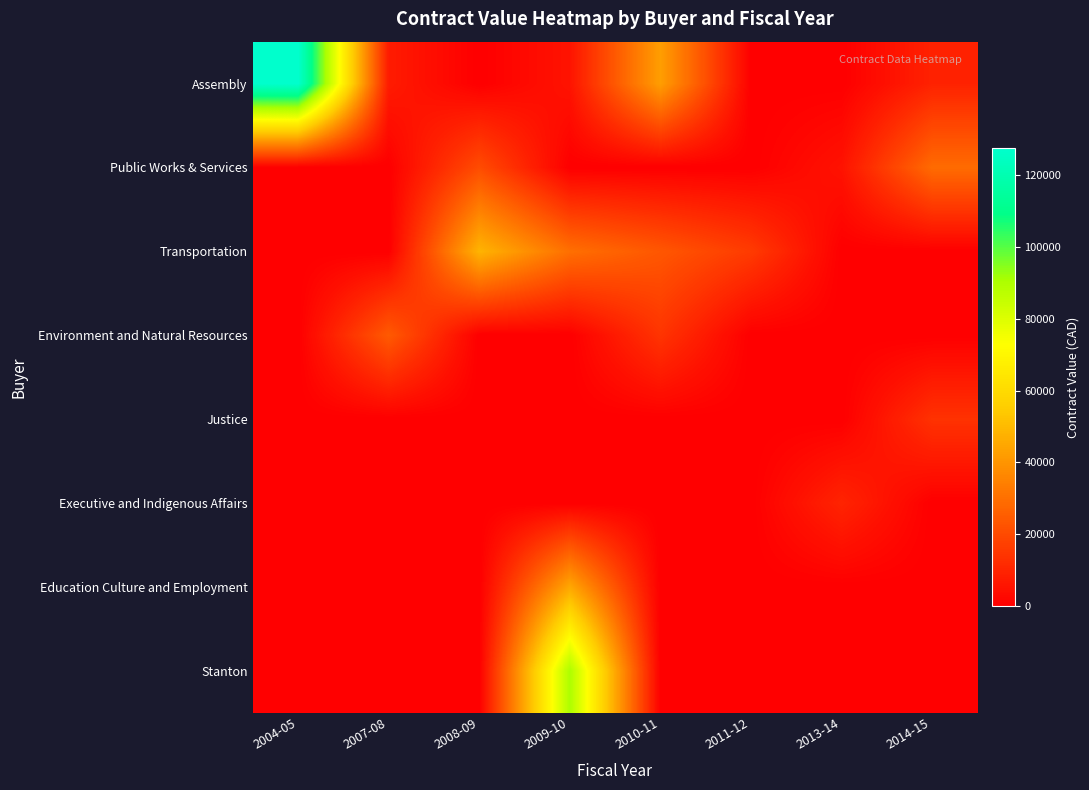

Which label corresponds to the largest value in the chart?

2004-05